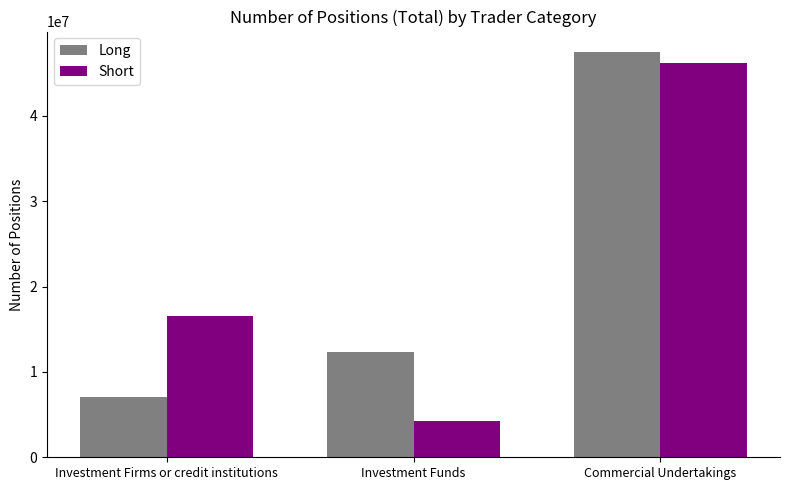

What is the label of the 2nd bar from the left?

Investment Funds